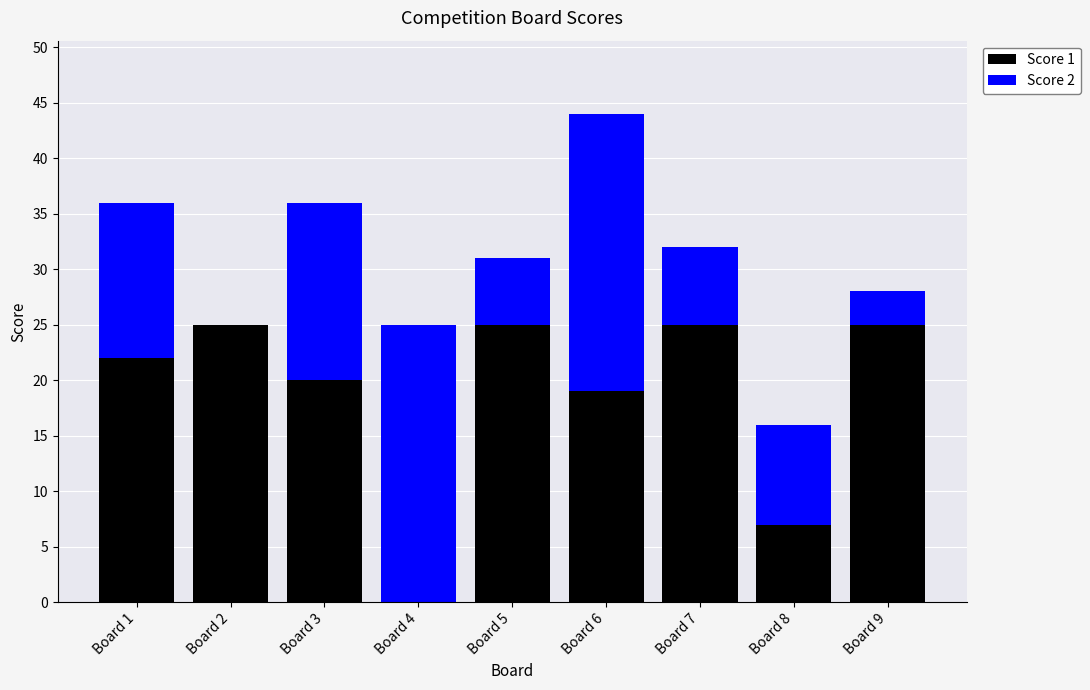

Is it true that Score 1 equals 25 at Board 7?

True